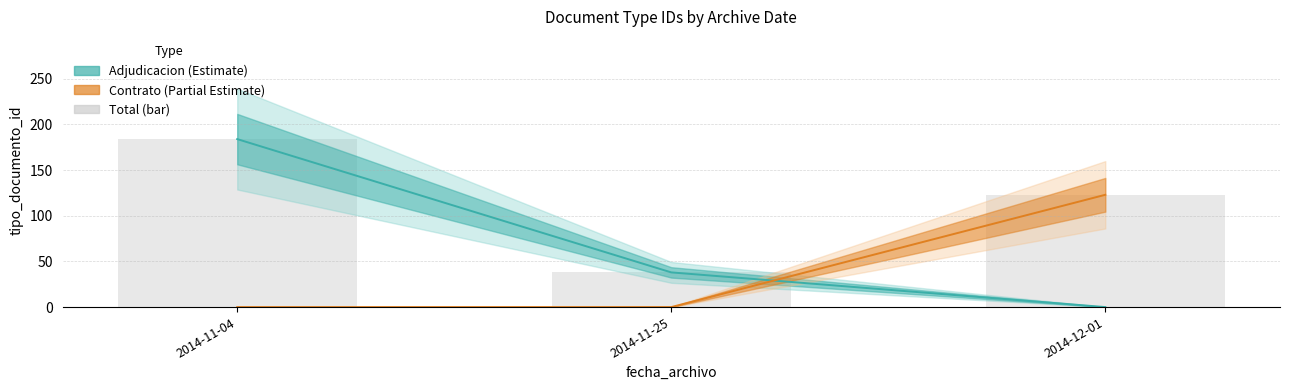

At which label is Total (bar) closest to 111?

2014-12-01